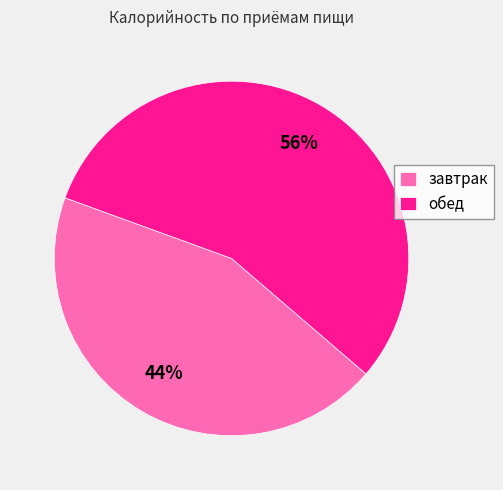

Is it true that завтрак is 44% of the pie?

True